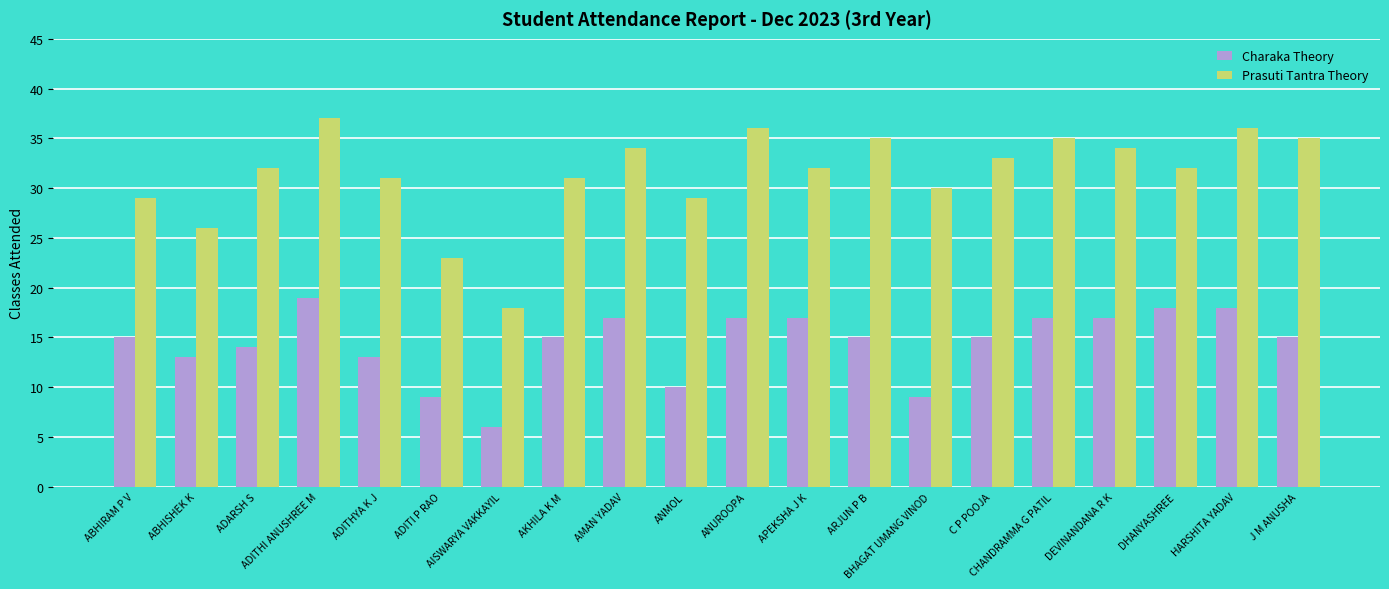

The value of Prasuti Tantra Theory at ARJUN P B is 59. True or false?

False